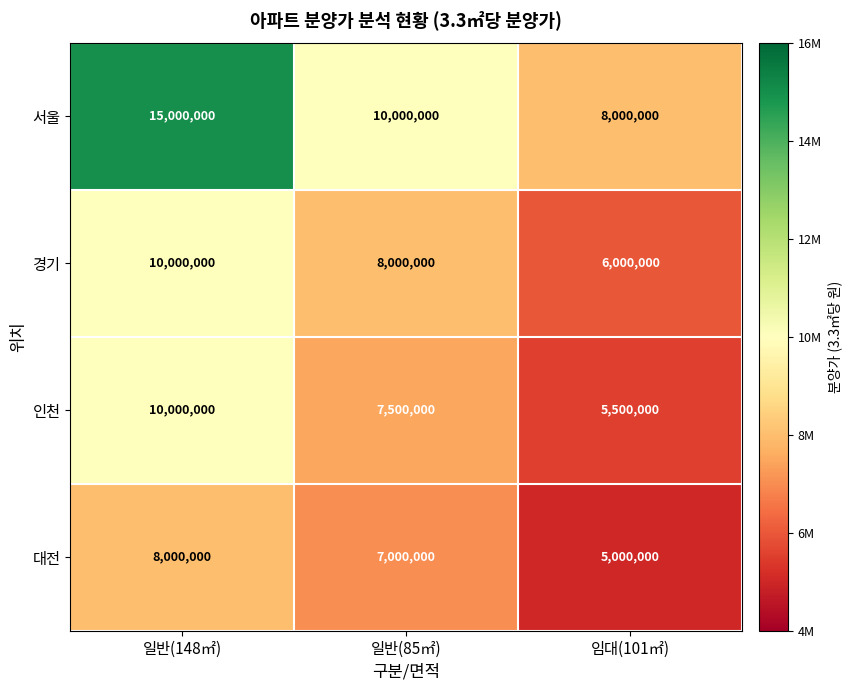

The 인천 series shows 11456479 at 일반(85㎡). True or false?

False